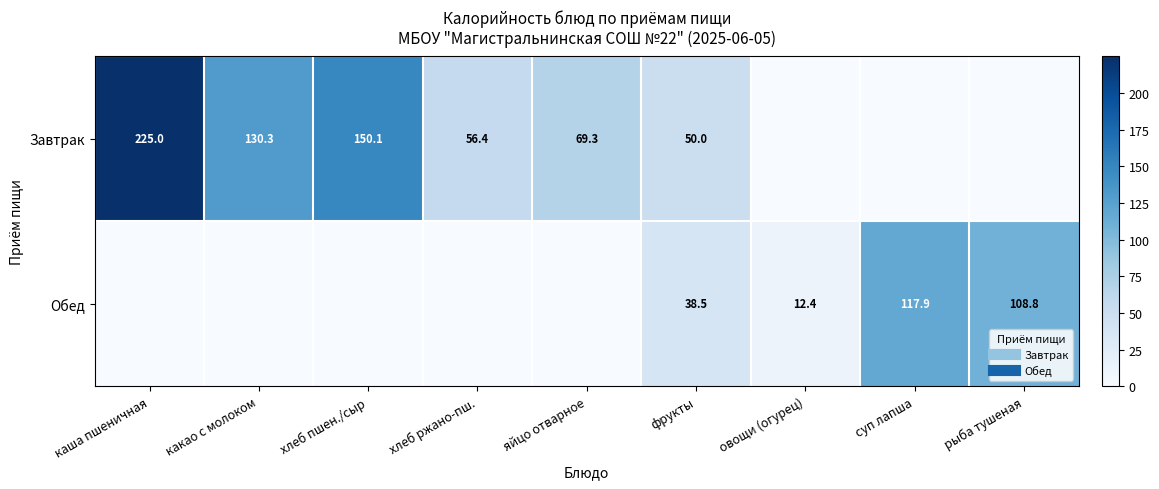

Which series changed the most between хлеб пшен./сыр and яйцо отварное?

Завтрак